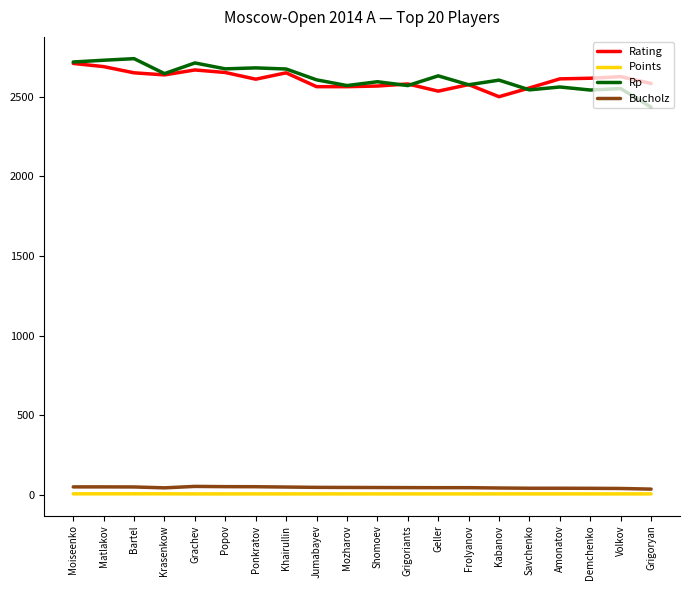

Is it true that Rating equals 1147.0 at Geller?

False